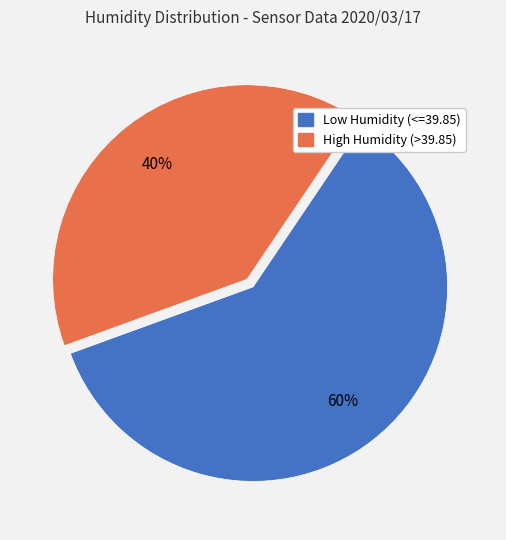

Is there any slice that represents more than half of the pie?

Yes